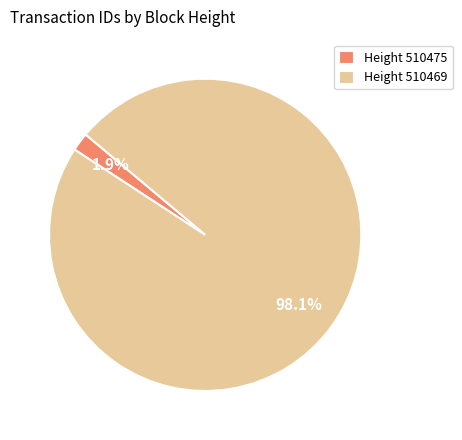

Rank the categories by value from lowest to highest.

Height 510475, Height 510469